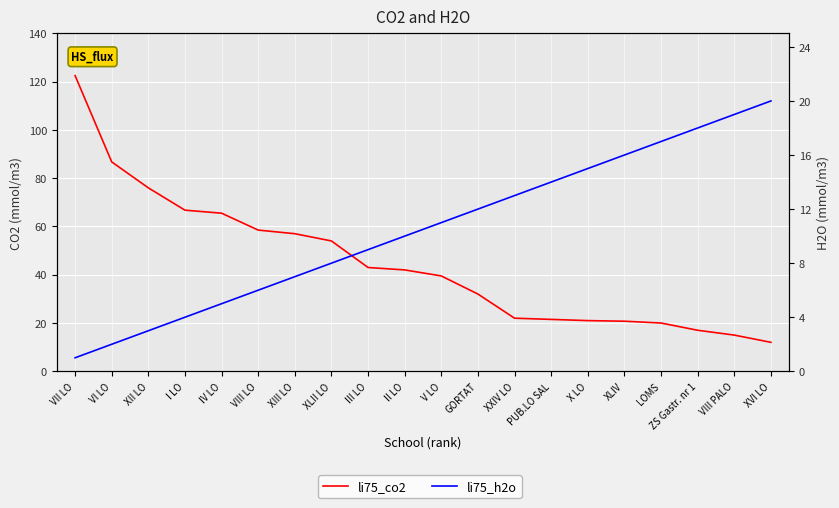

How many intersections are there between li75_h2o and li75_co2?

1